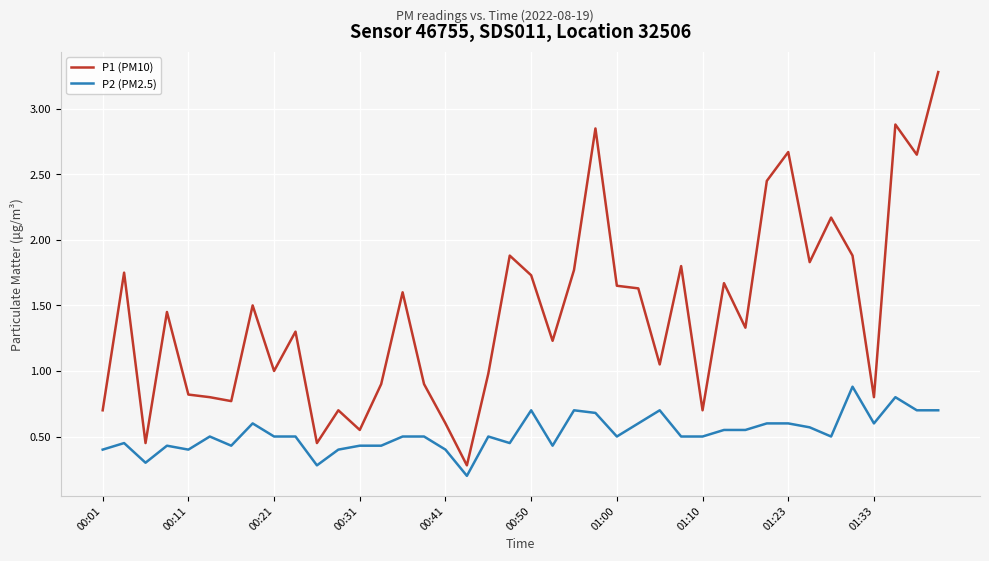

Which series has the largest total across all categories?

P1 (PM10)